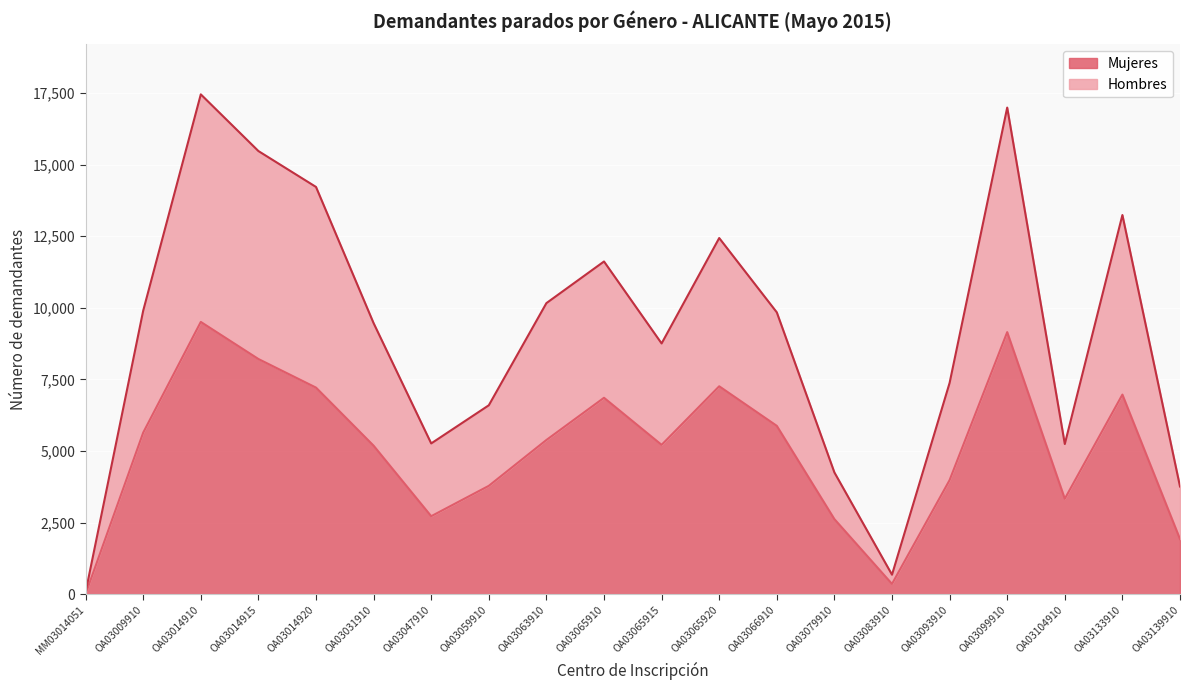

At which category is the sum across all series the highest?

OA03014910